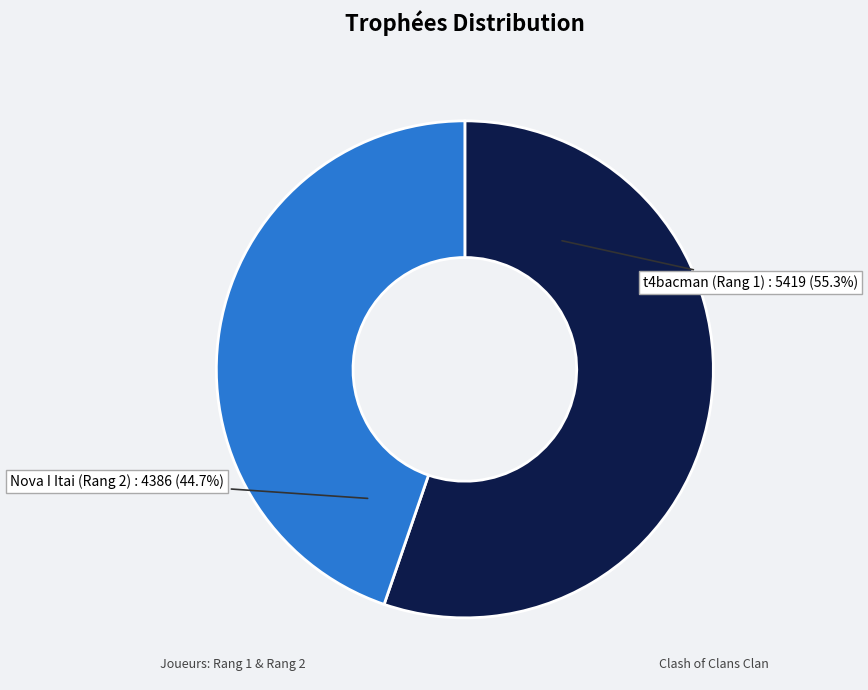

Is there a majority slice in this chart?

Yes